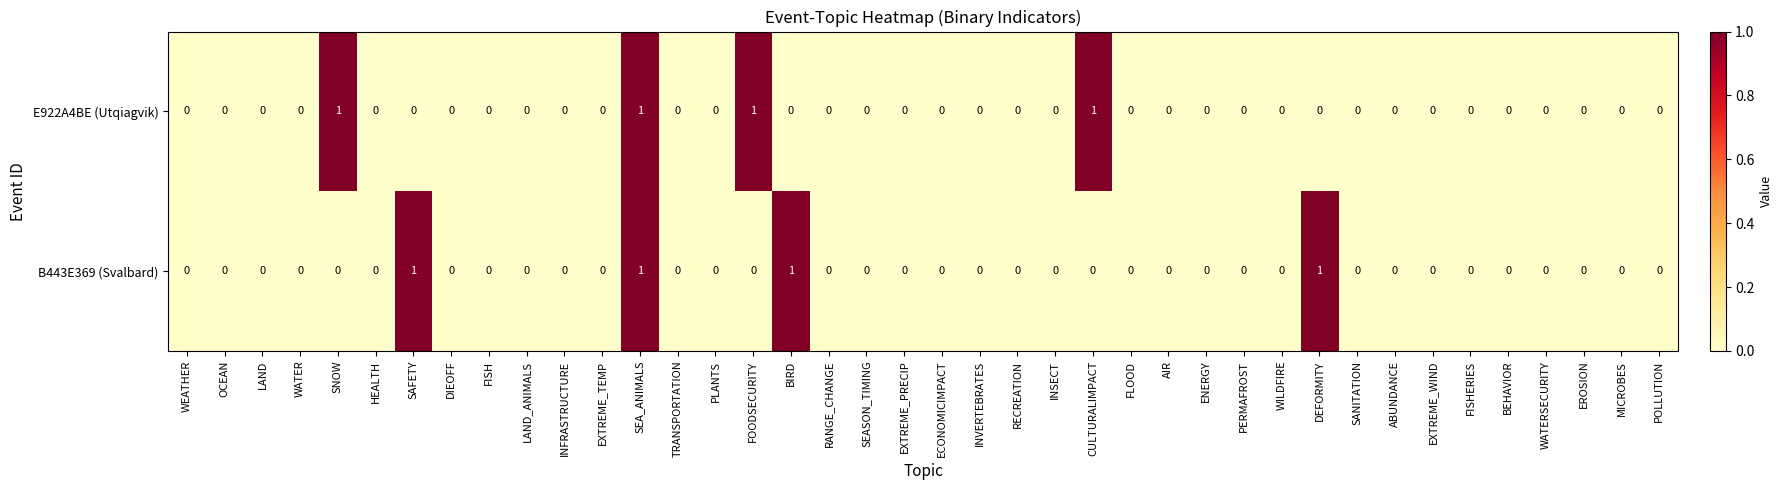

What is the sum of all E922A4BE (Utqiagvik) values?

4